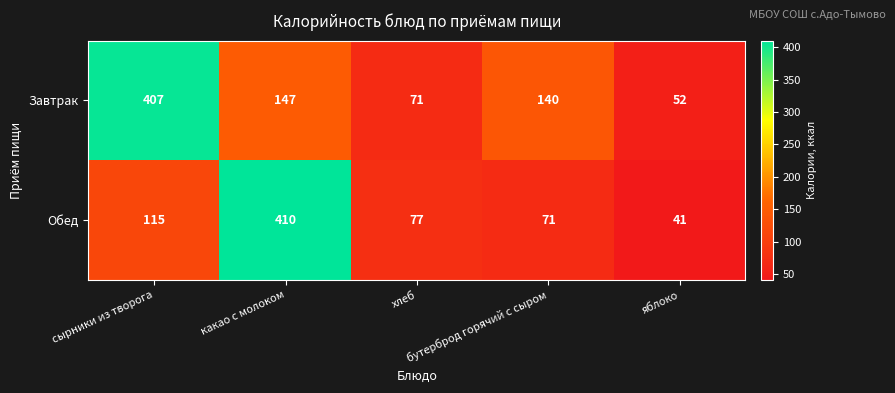

What is the maximum value for Обед?

410